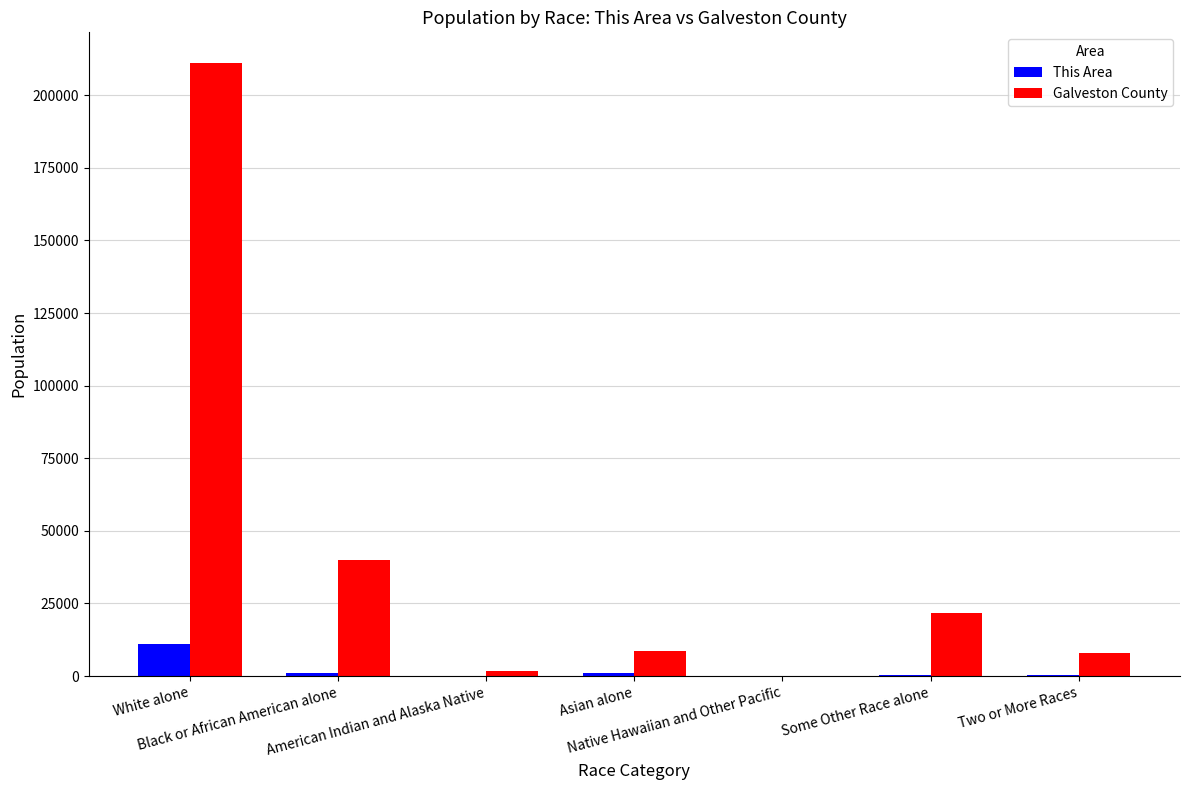

What is the spread (max minus min) of values at White alone?

199975